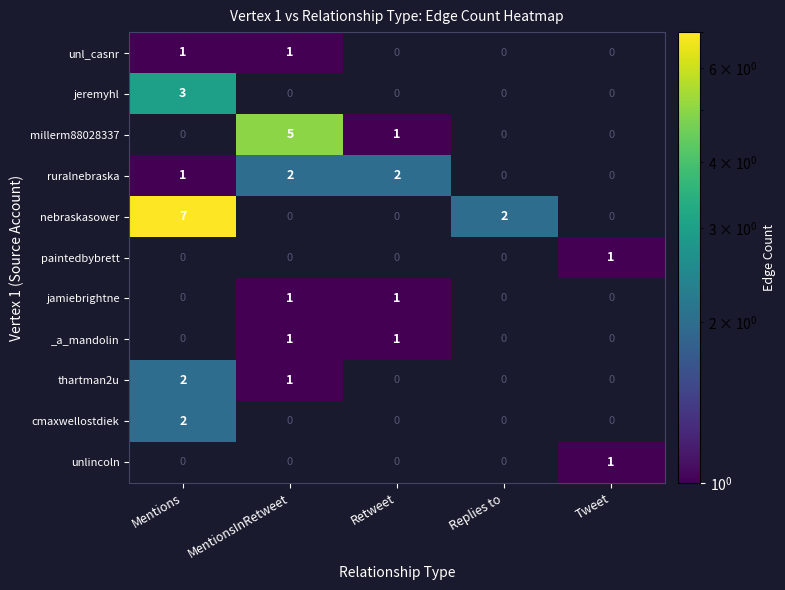

Is it true that jamiebrightne equals -1 at Mentions?

False